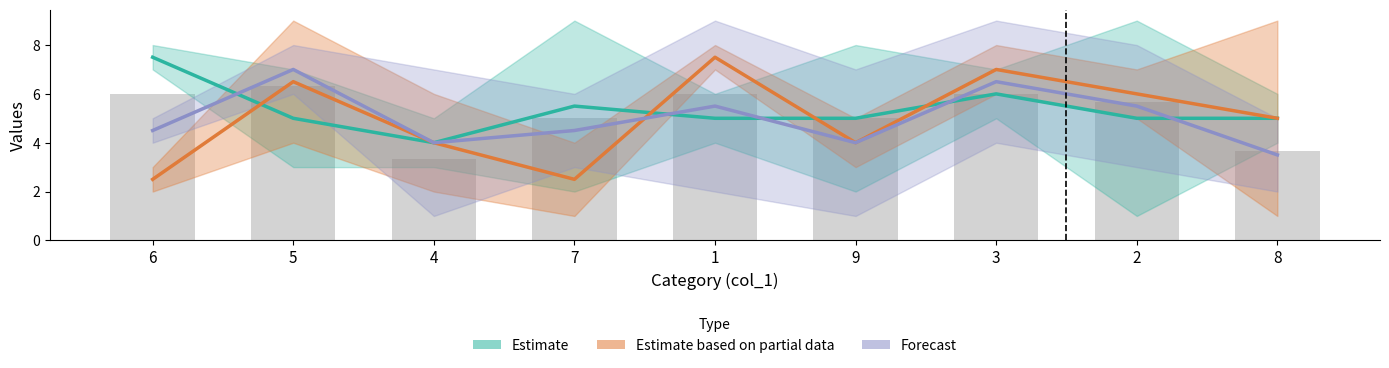

What is the difference between the highest and lowest values at 6?

5.0